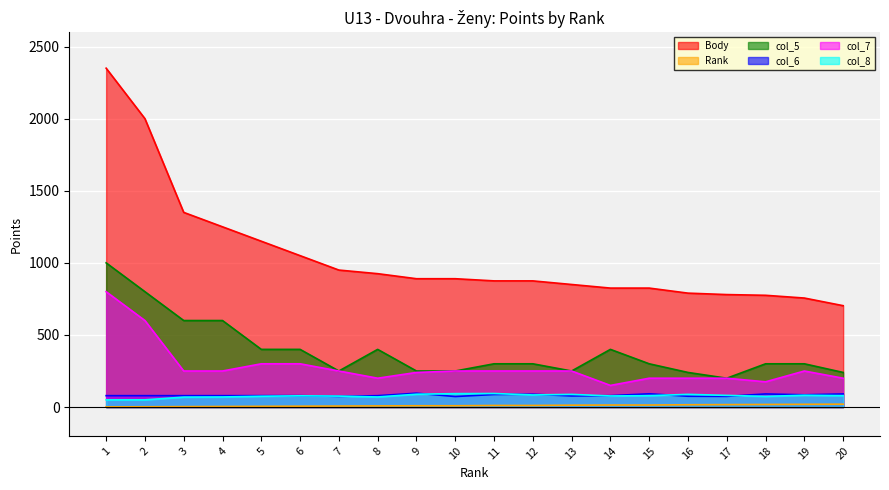

How many values in the col_7 series are below 250?

8